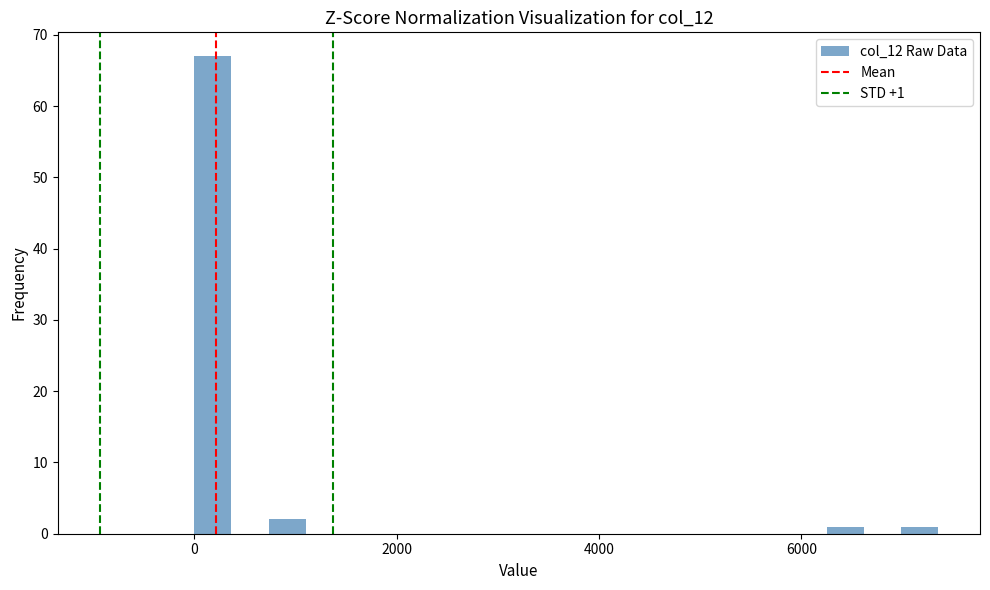

Read against the x-axis, roughly where is the centre of the tallest bar?

200